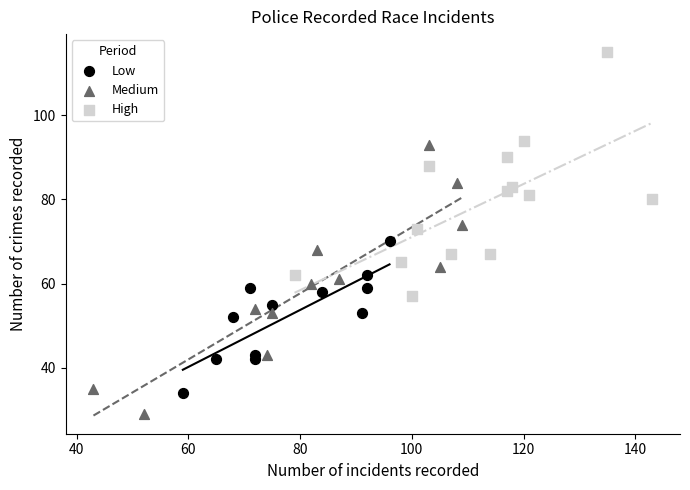

What are all the series names shown in the legend?

Low, Medium, High